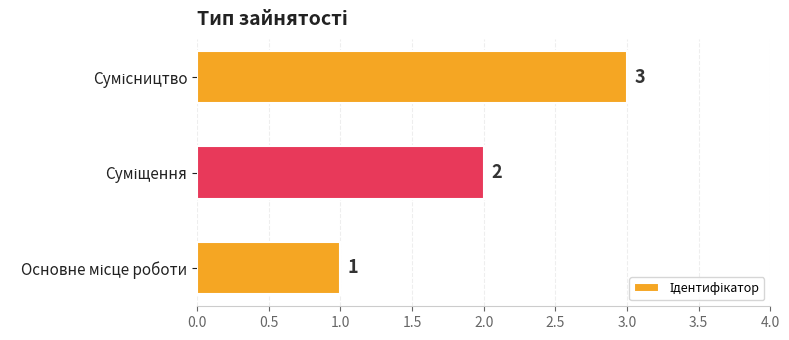

What is the greatest value displayed?

3